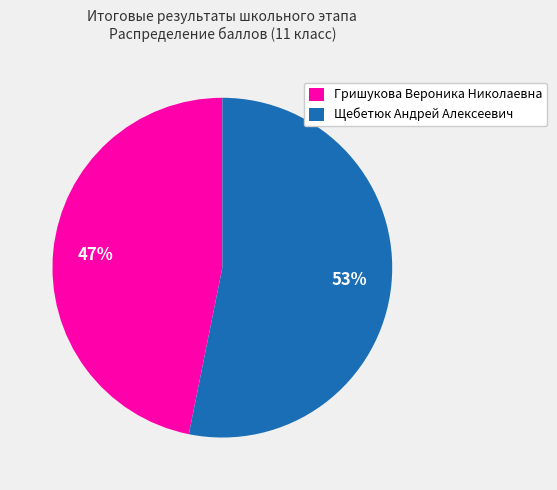

Count the number of slices in the pie.

2